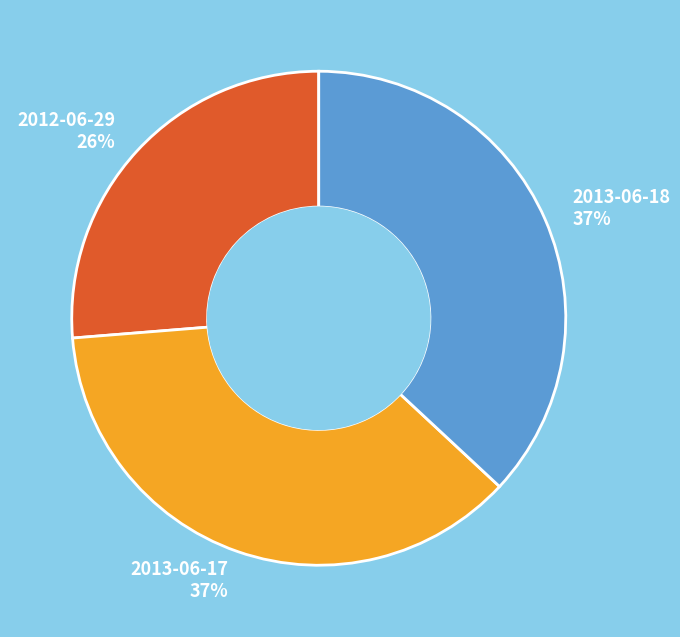

Does any single category account for the majority?

No